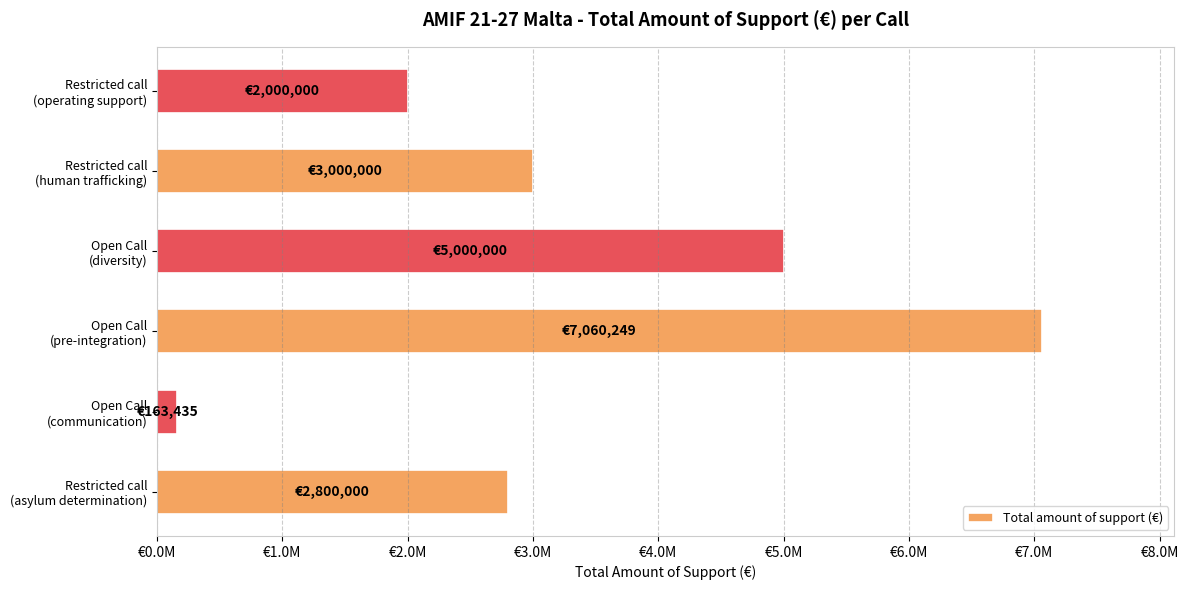

Which category has the highest value across all series?

Open Call
(pre-integration)